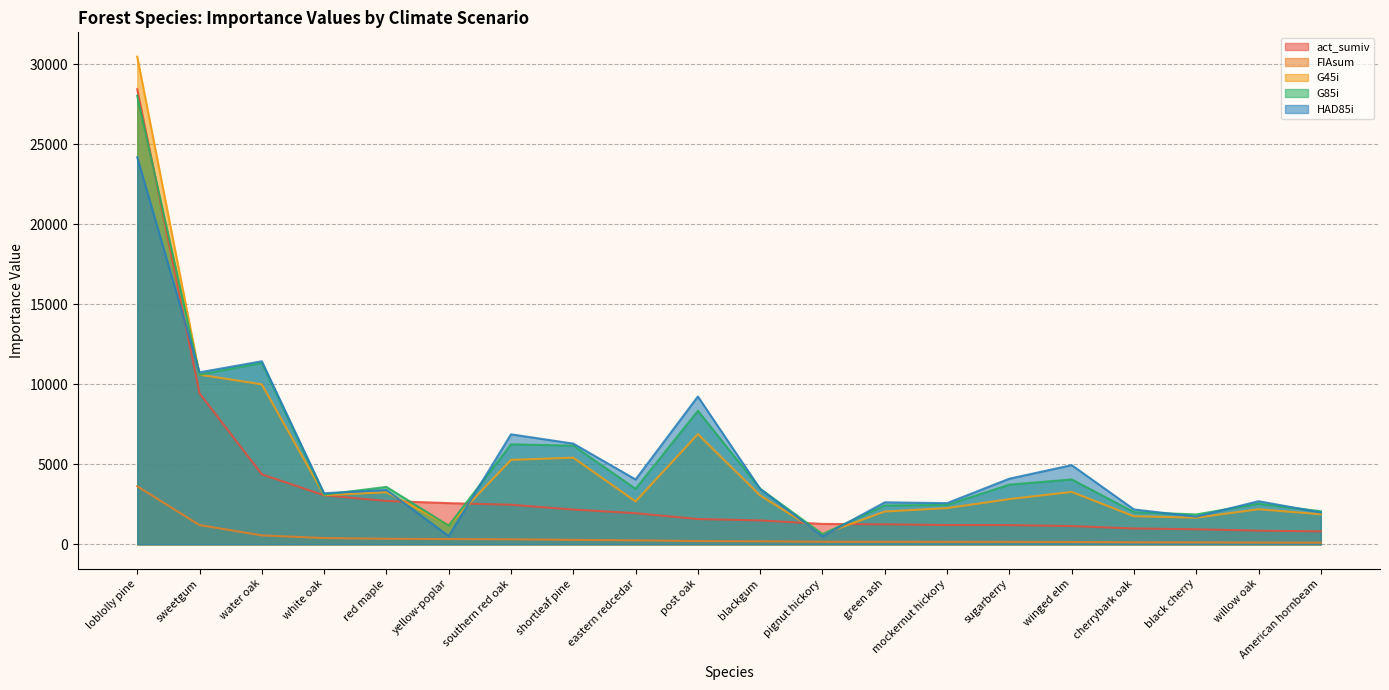

What position from the right is winged elm?

5